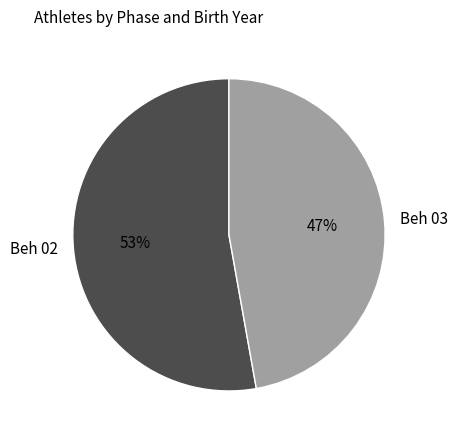

What is the ratio of the value at Beh 03 to the value at Beh 02?

0.9